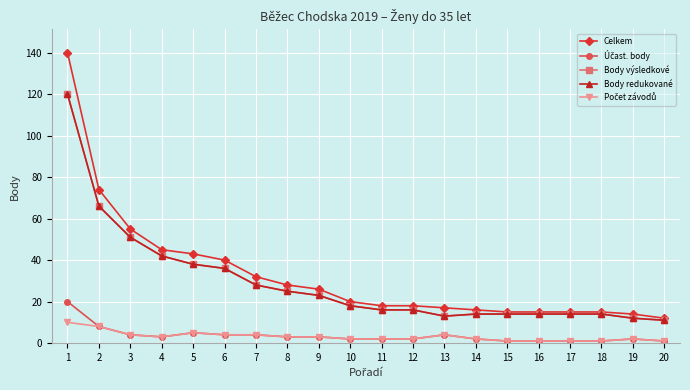

True or false: Účast. body and Body redukované cross at least once.

False